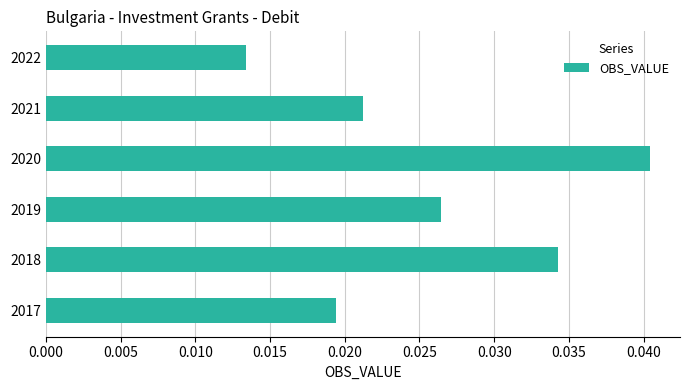

Which label corresponds to the smallest value in the chart?

2022